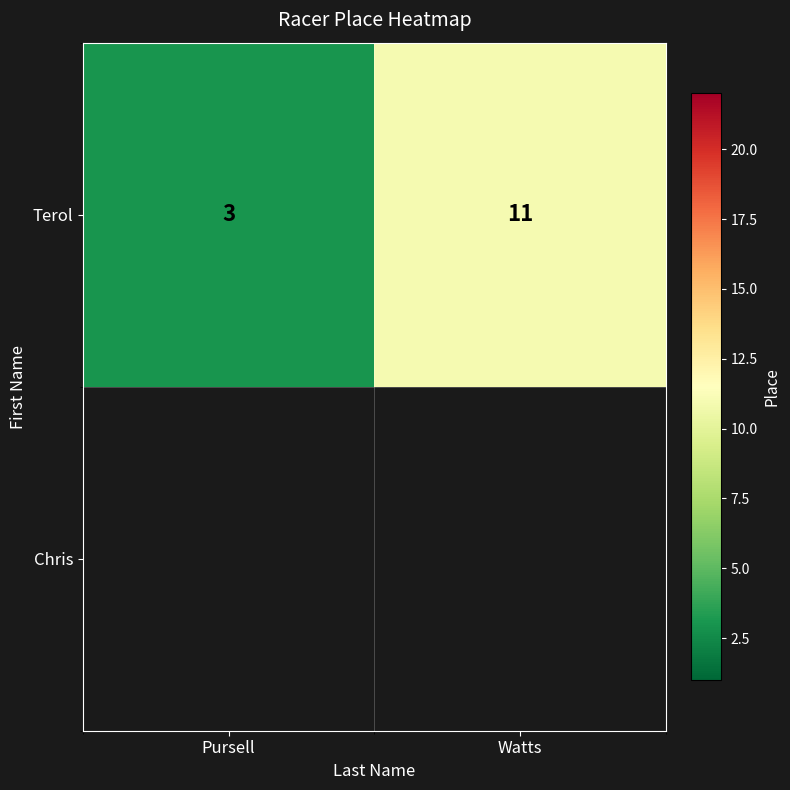

What is the minimum value shown in the chart?

3